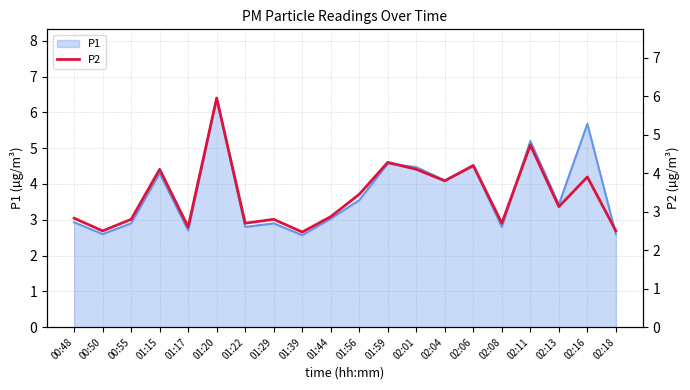

Which category has the highest value in the P1 series?

01:20